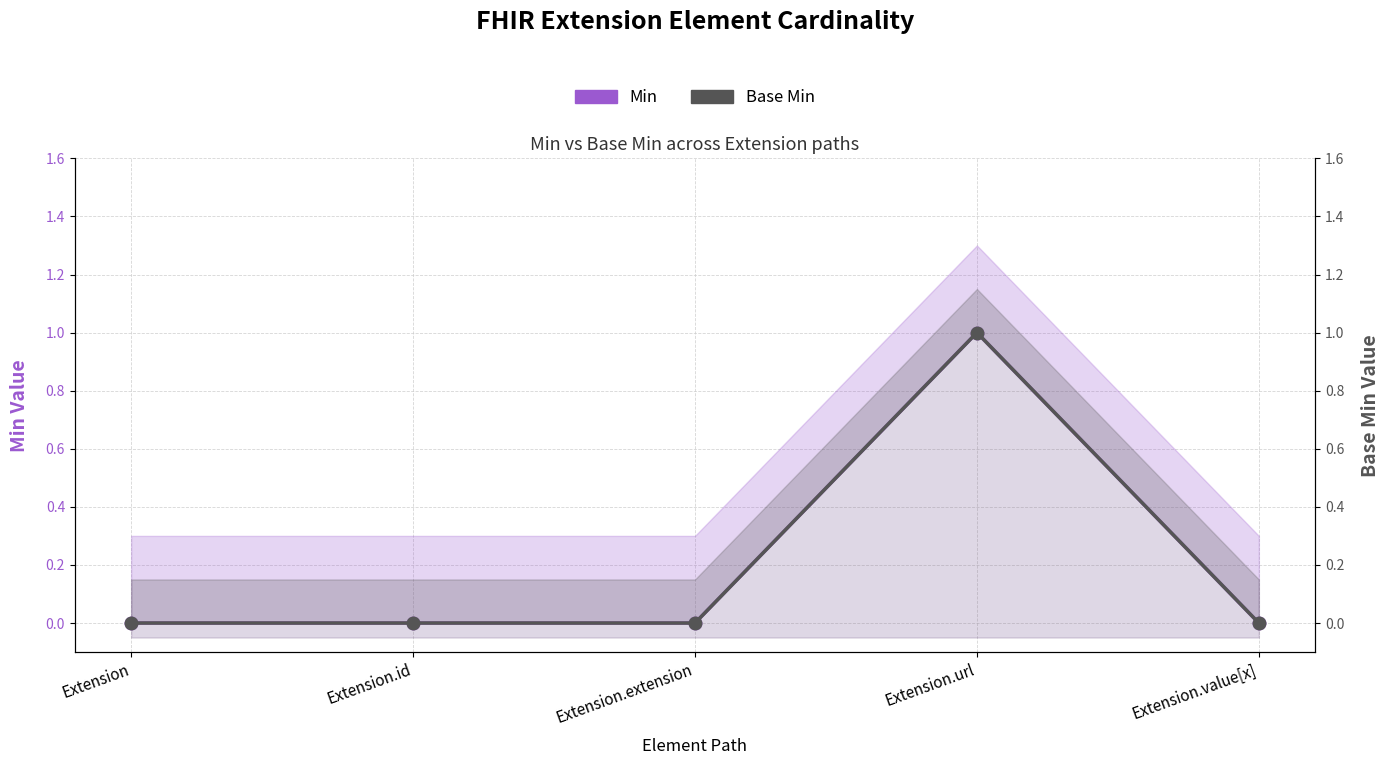

Rank the categories by Base Min value from lowest to highest.

Extension, Extension.id, Extension.extension, Extension.value[x], Extension.url